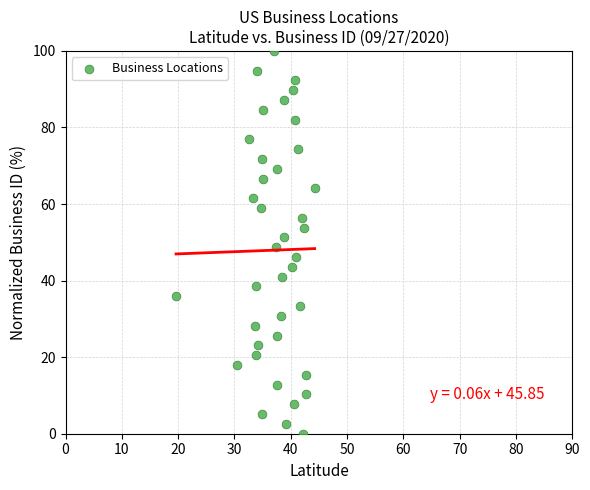

What is the range of Y values (max minus min)?

100.0